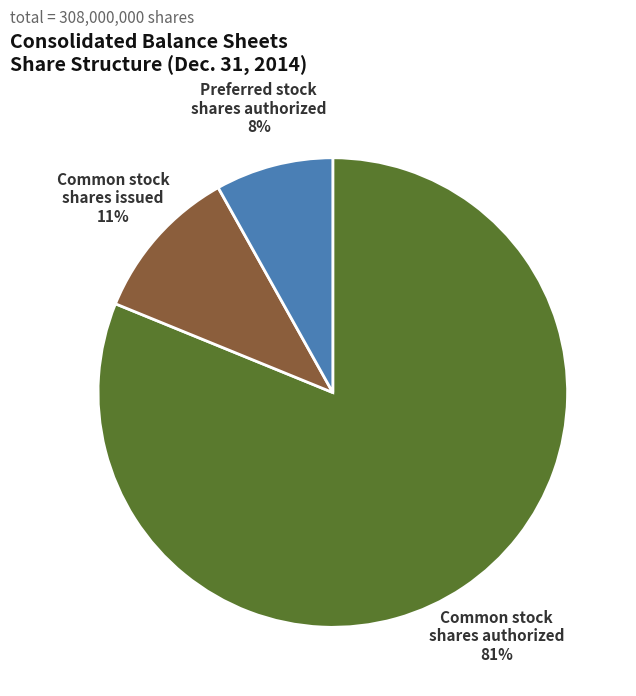

Is there any slice that represents more than half of the pie?

Yes